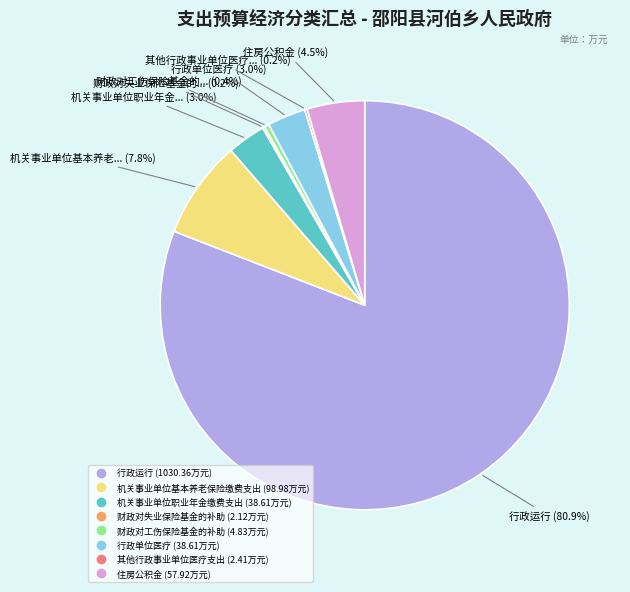

True or false: 机关事业单位职业年金缴费支出 accounts for 3% of the total.

True